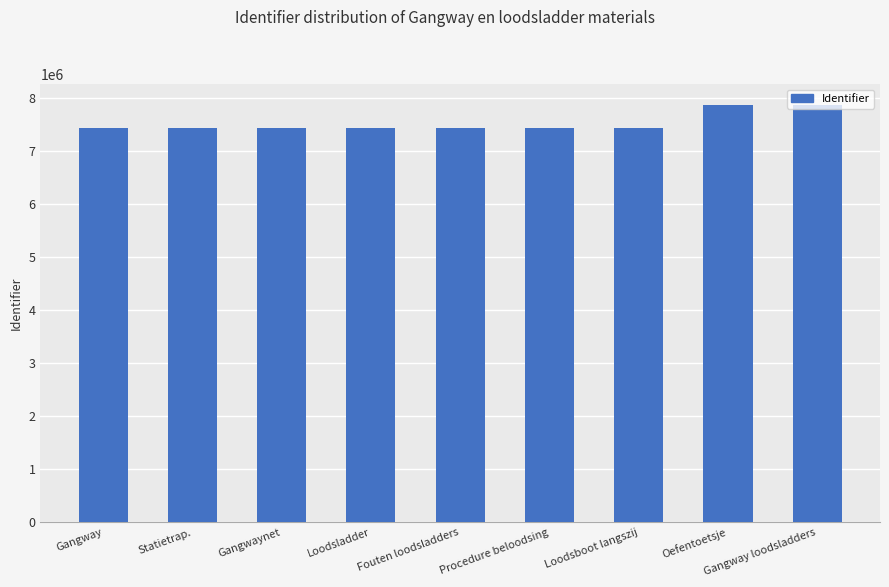

What is the greatest value displayed?

7867532